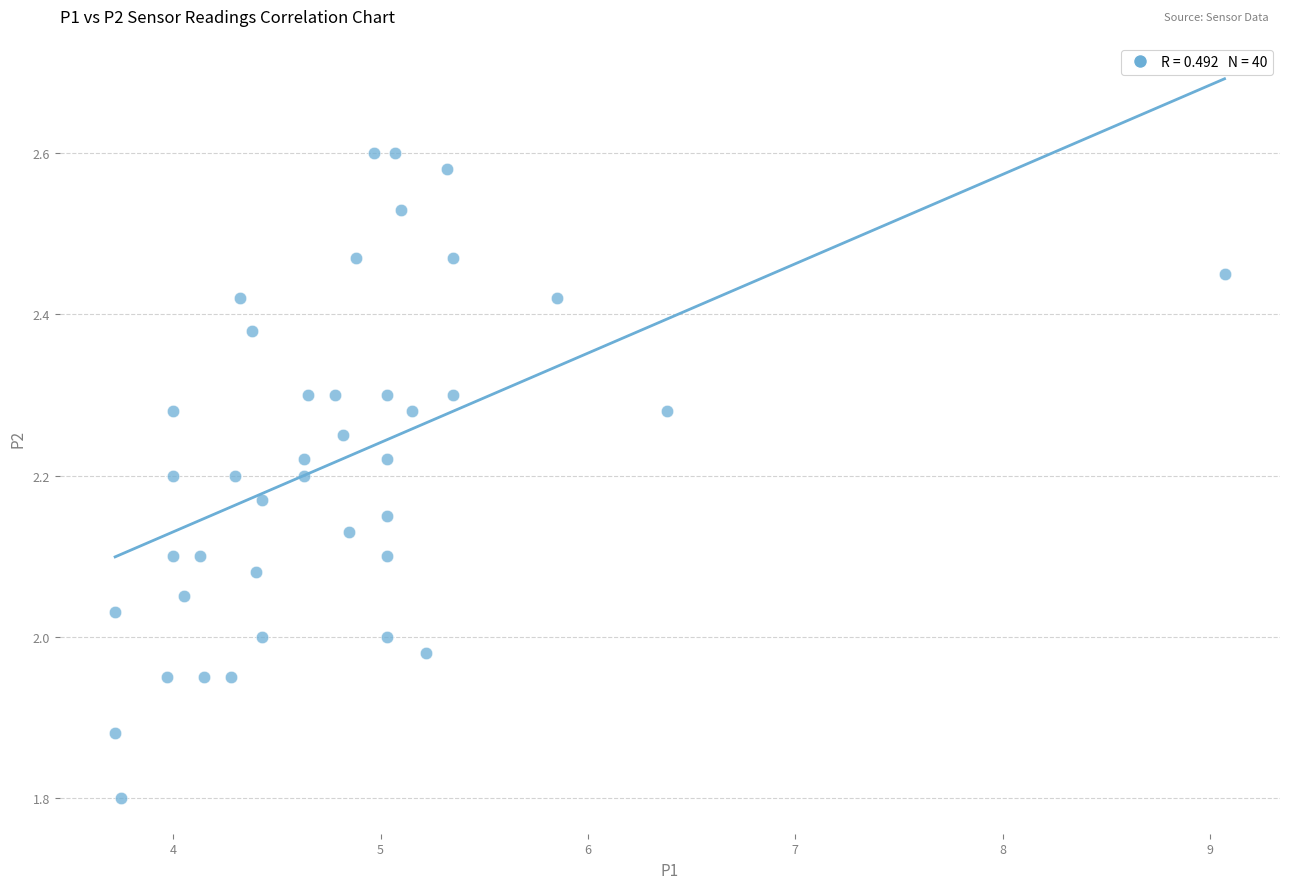

What is the range of X values (max minus min)?

5.3